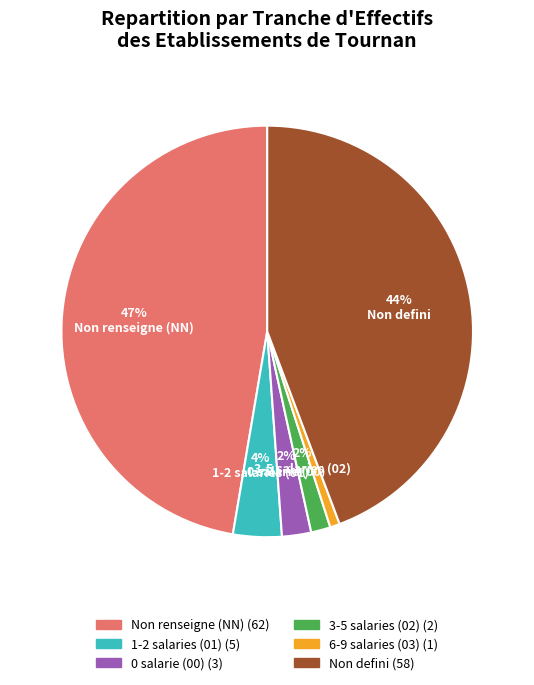

Is there any slice that represents more than half of the pie?

No